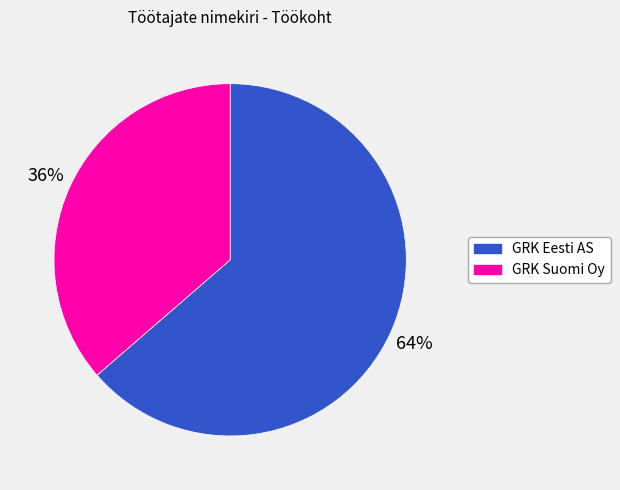

Count the number of slices in the pie.

2